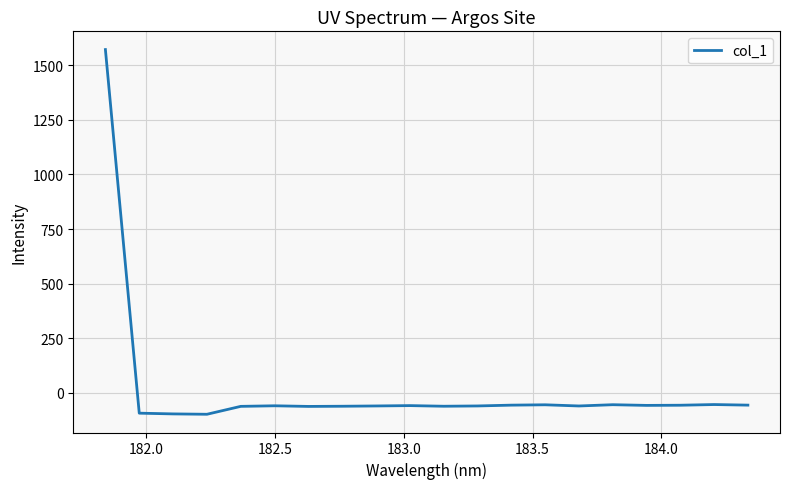

How many lines are shown in the chart?

1